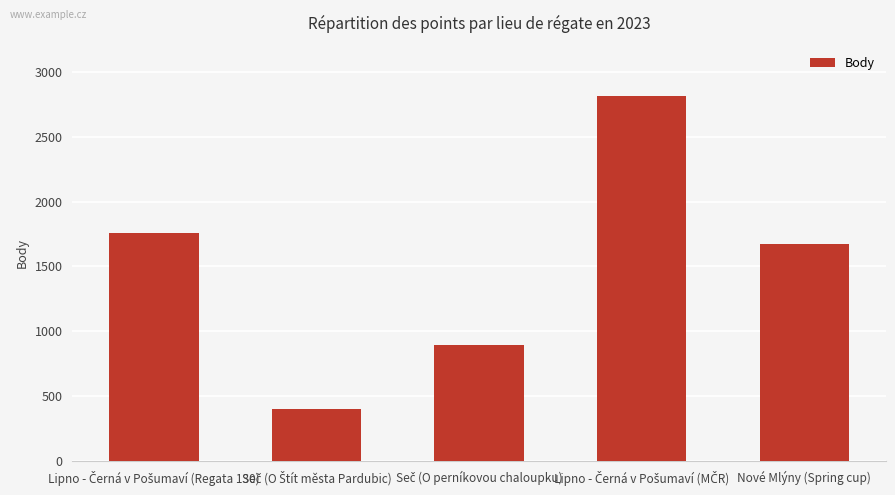

What is the smallest value displayed?

404